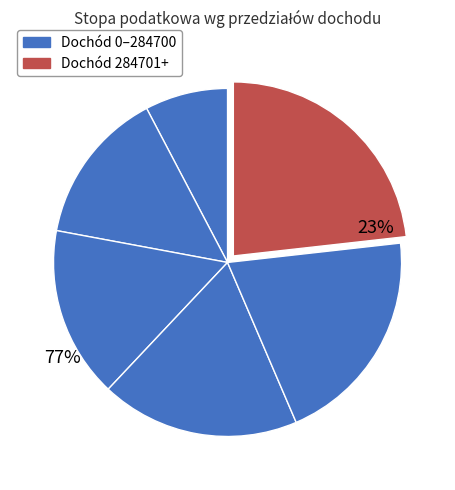

Does any single category account for the majority?

No